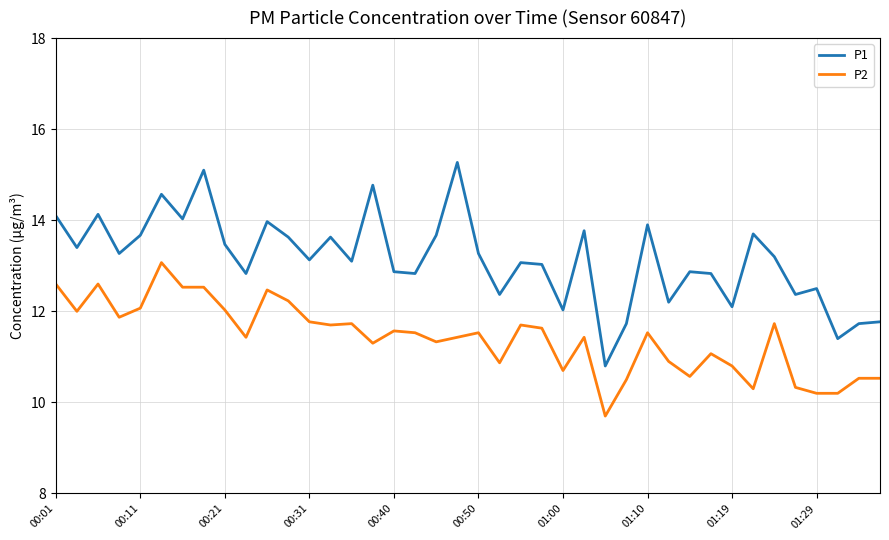

Does the chart have visible grid lines?

Yes